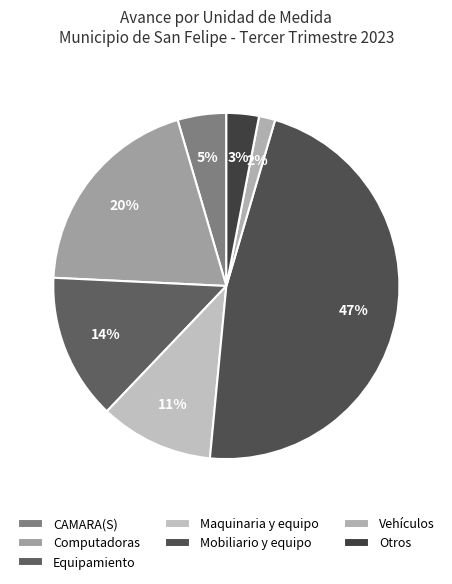

Is there any slice that represents more than half of the pie?

No